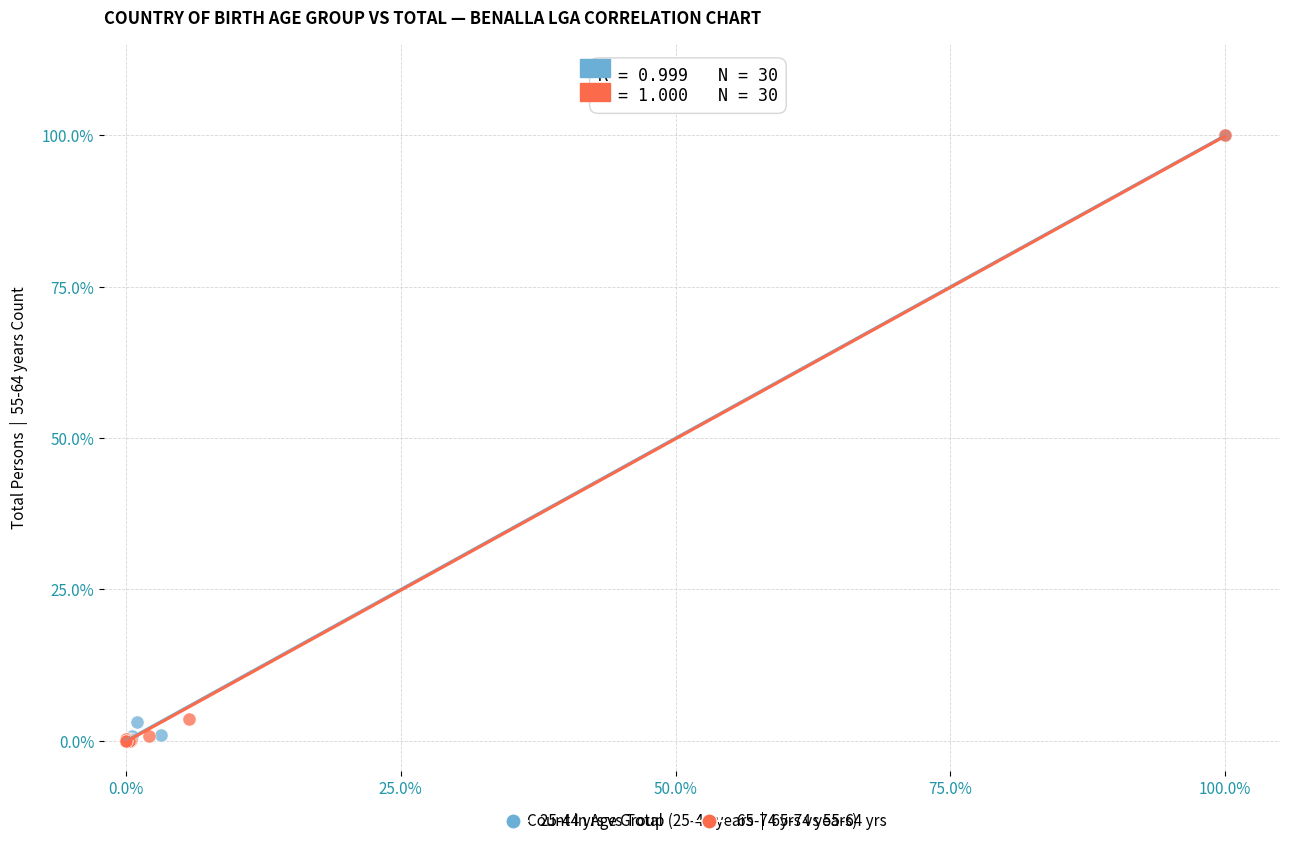

What are all the series names shown in the legend?

25-44 yrs vs Total, 65-74 yrs vs 55-64 yrs